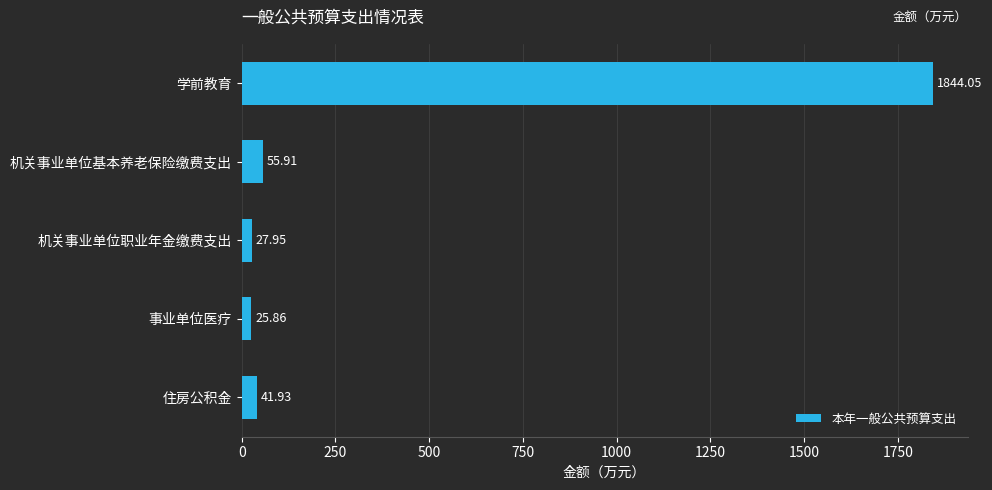

What is the greatest value displayed?

1844.0